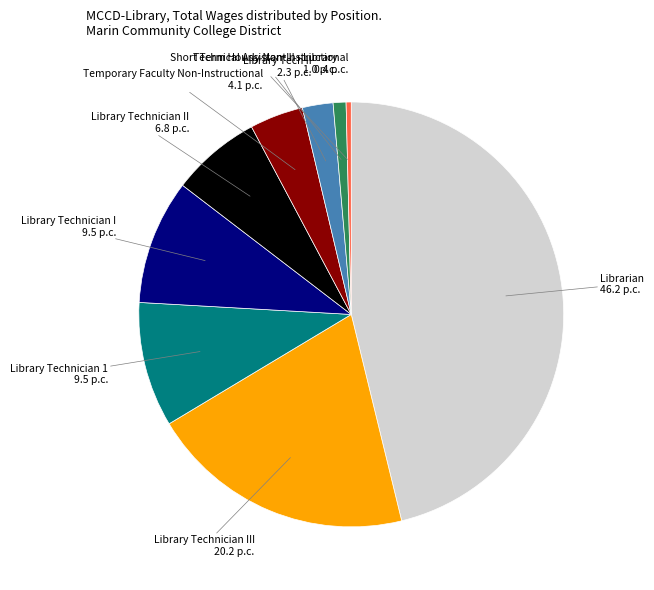

Does any single category account for the majority?

No